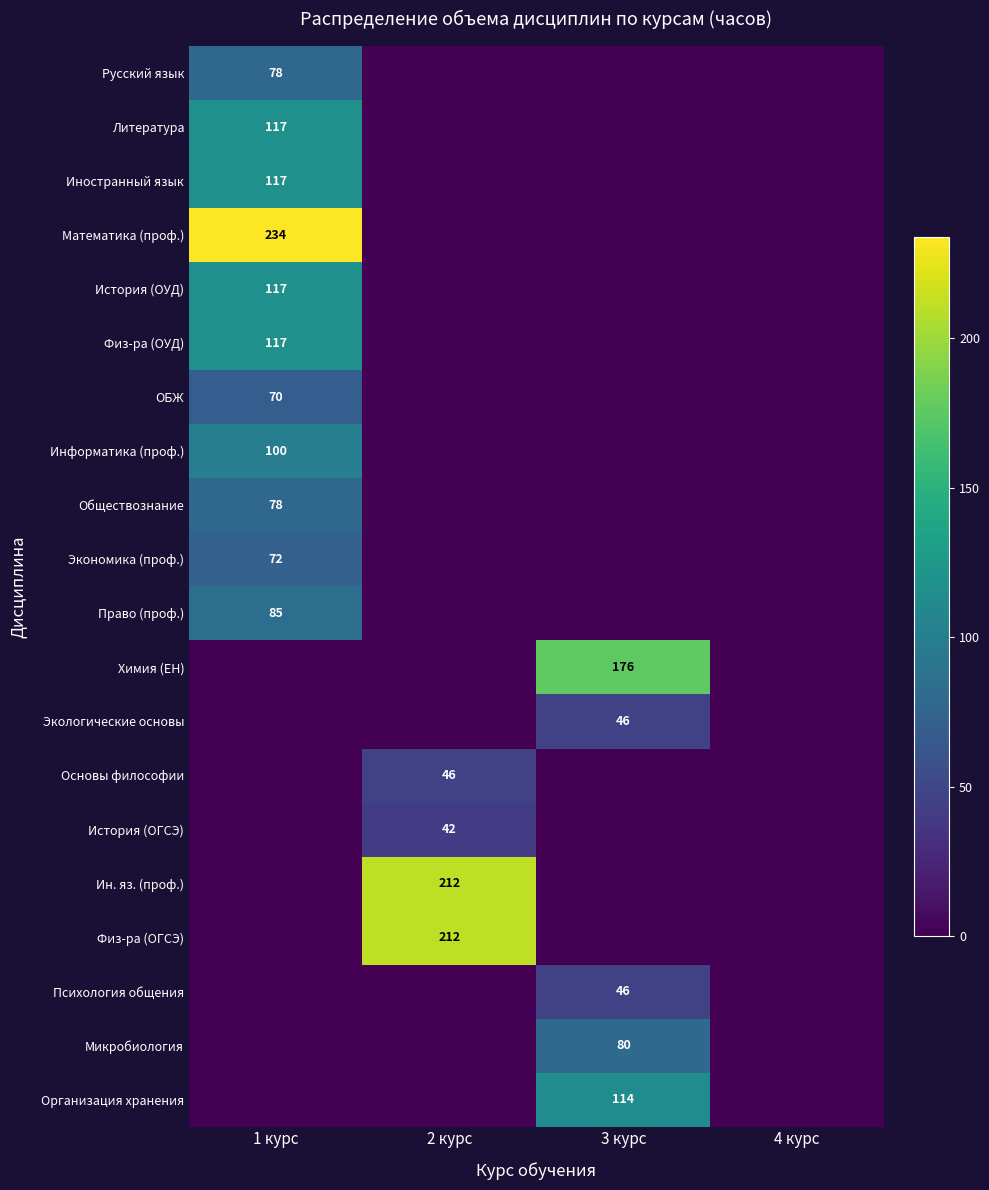

The value of Информатика (проф.) at 1 курс is 178. True or false?

False